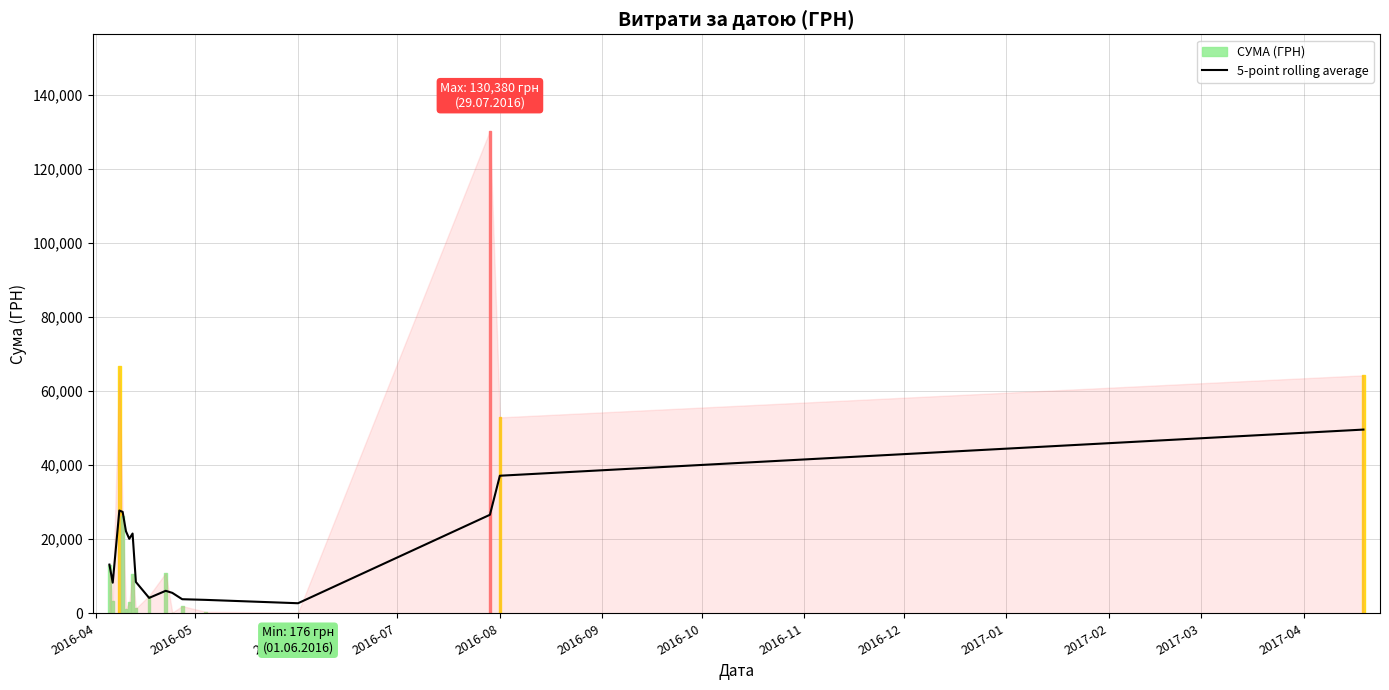

What is the highest value of the 5-point rolling average series?

49641.1